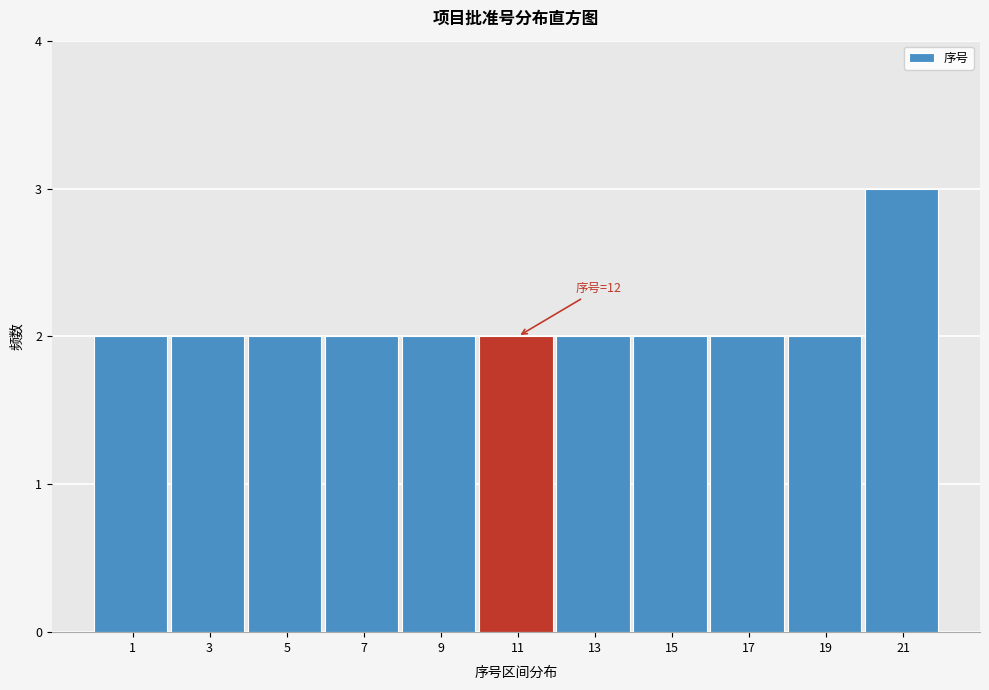

Reading right to left, what are all the values shown in this chart?

3	2	2	2	2	2	2	2	2	2	2